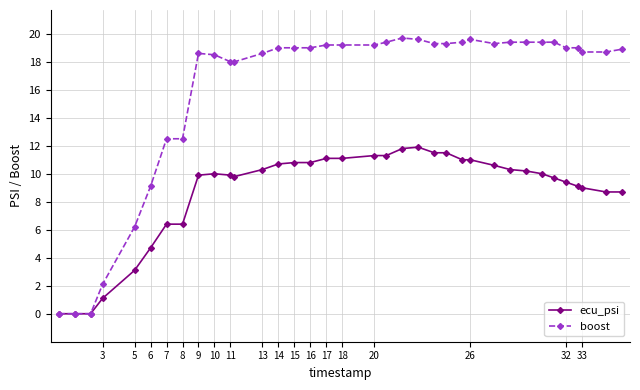

What is the maximum value for boost?

19.7